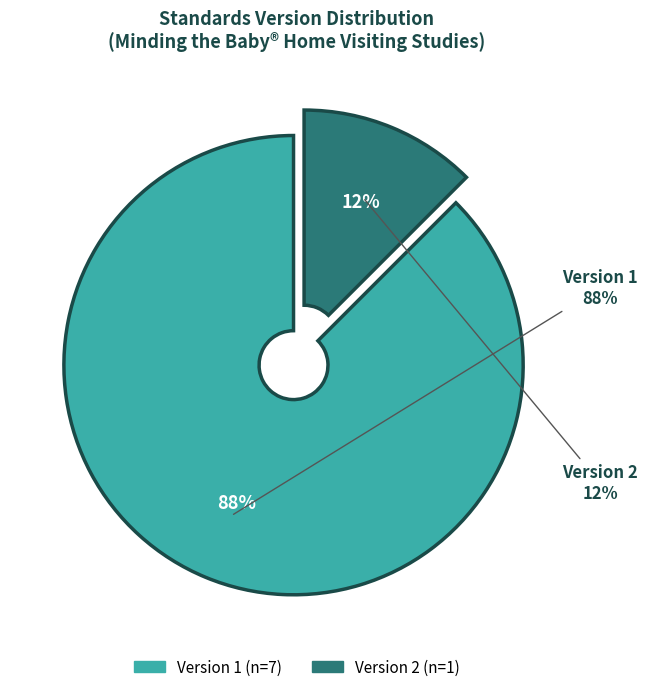

True or false: WWHV040922 accounts for 5% of the total.

False